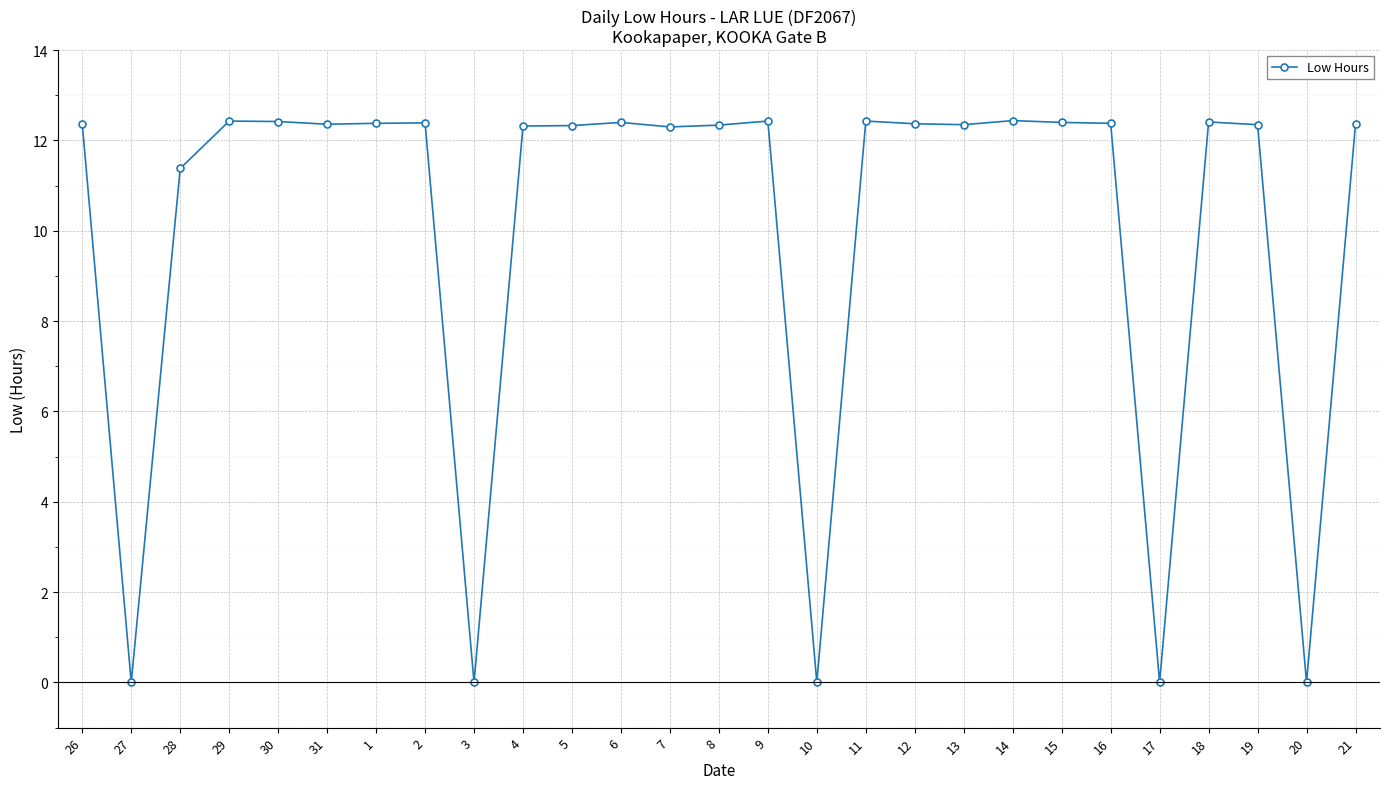

True or false: the data shows 6.7 at 11.

False